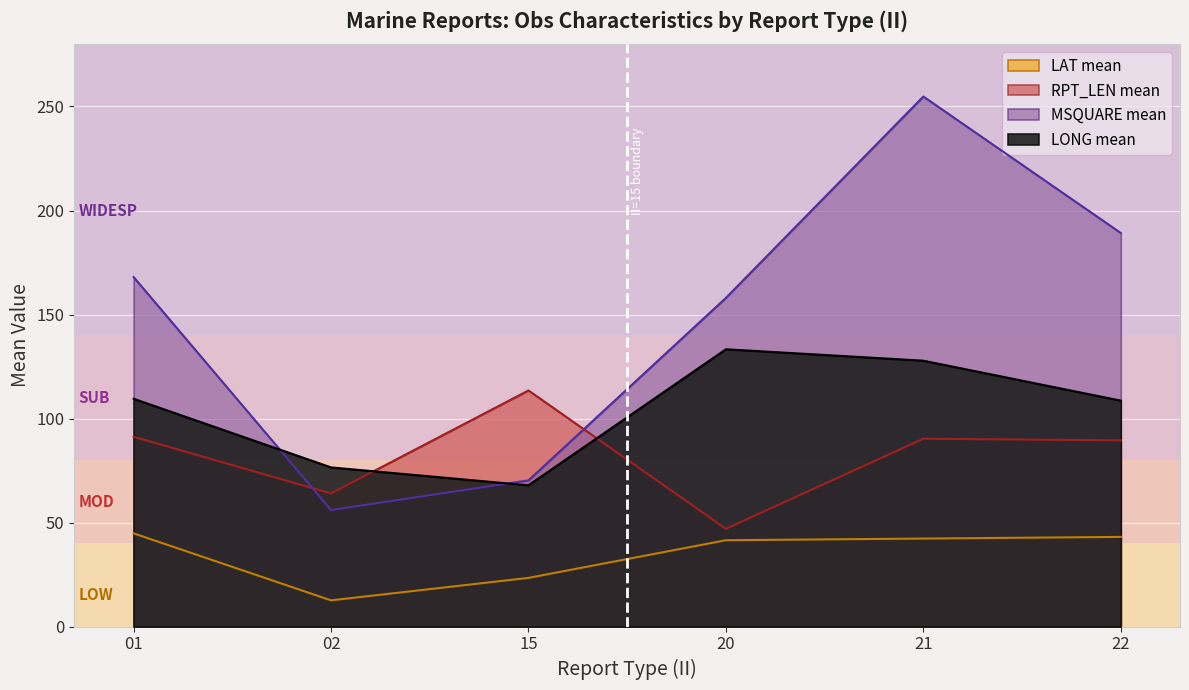

At which label does LAT first exceed 40?

01